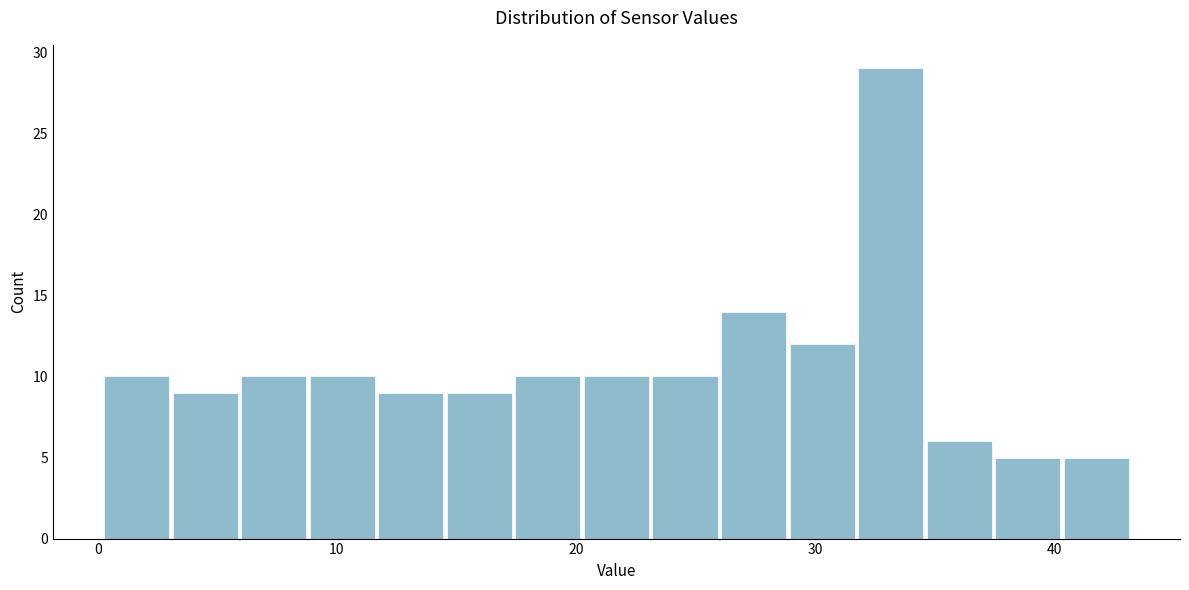

Around what value on the x-axis is the tallest bar? Give the approximate position of its centre, as read against the axis.

33